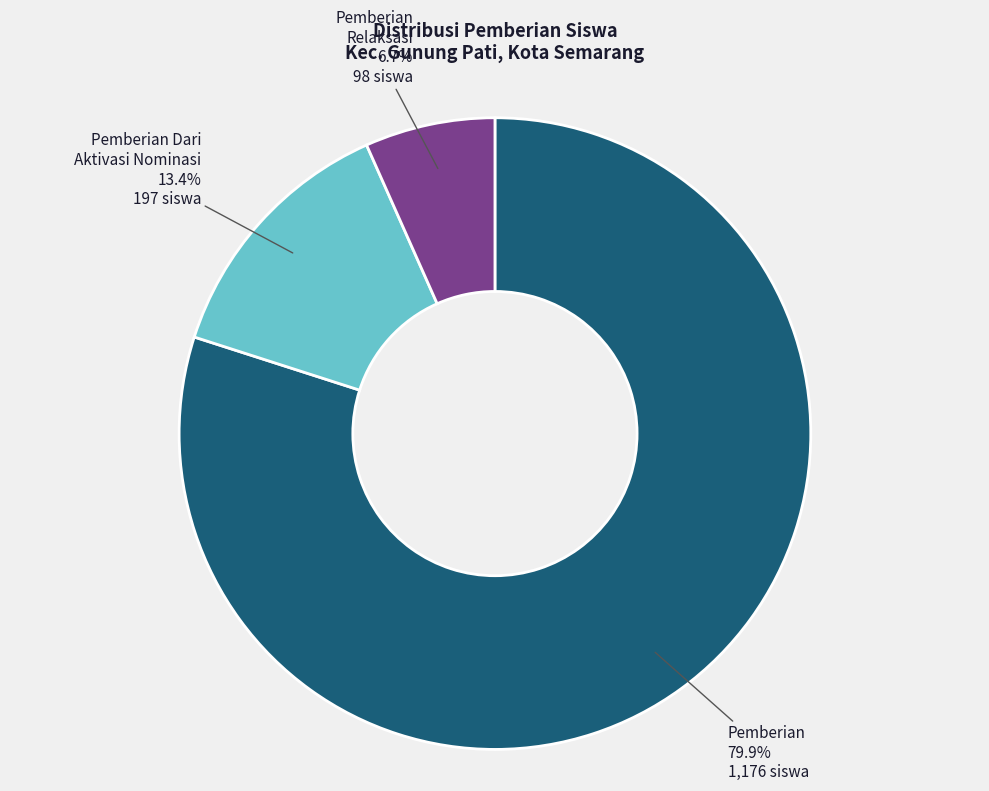

Count the number of slices in the pie.

3